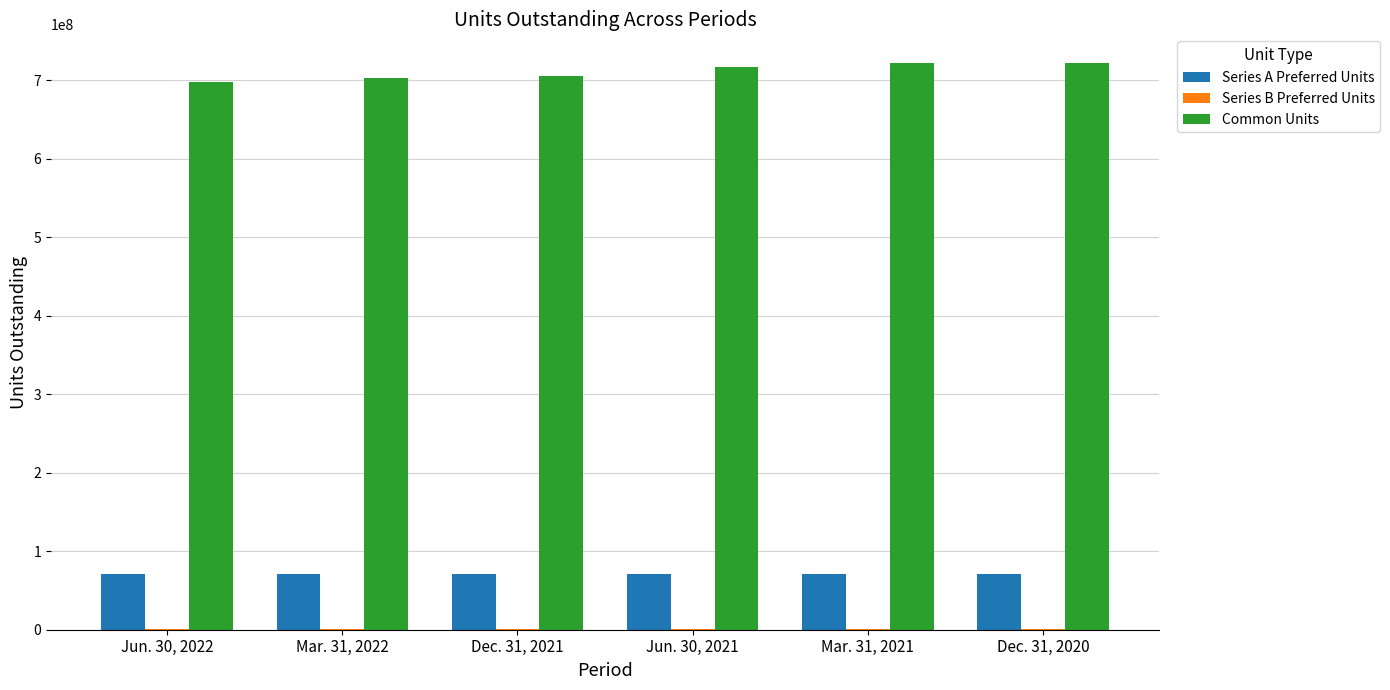

What is the maximum value shown in the chart?

722380416